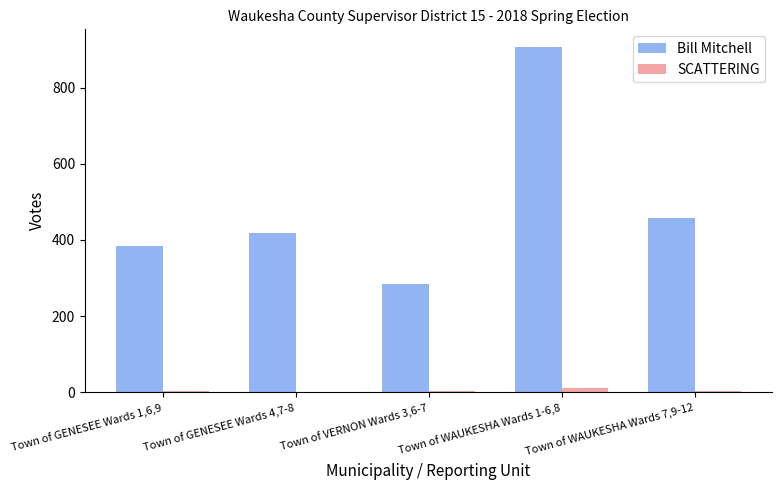

Which series changed the most between Town of VERNON Wards 3,6-7 and Town of WAUKESHA Wards 7,9-12?

Bill Mitchell